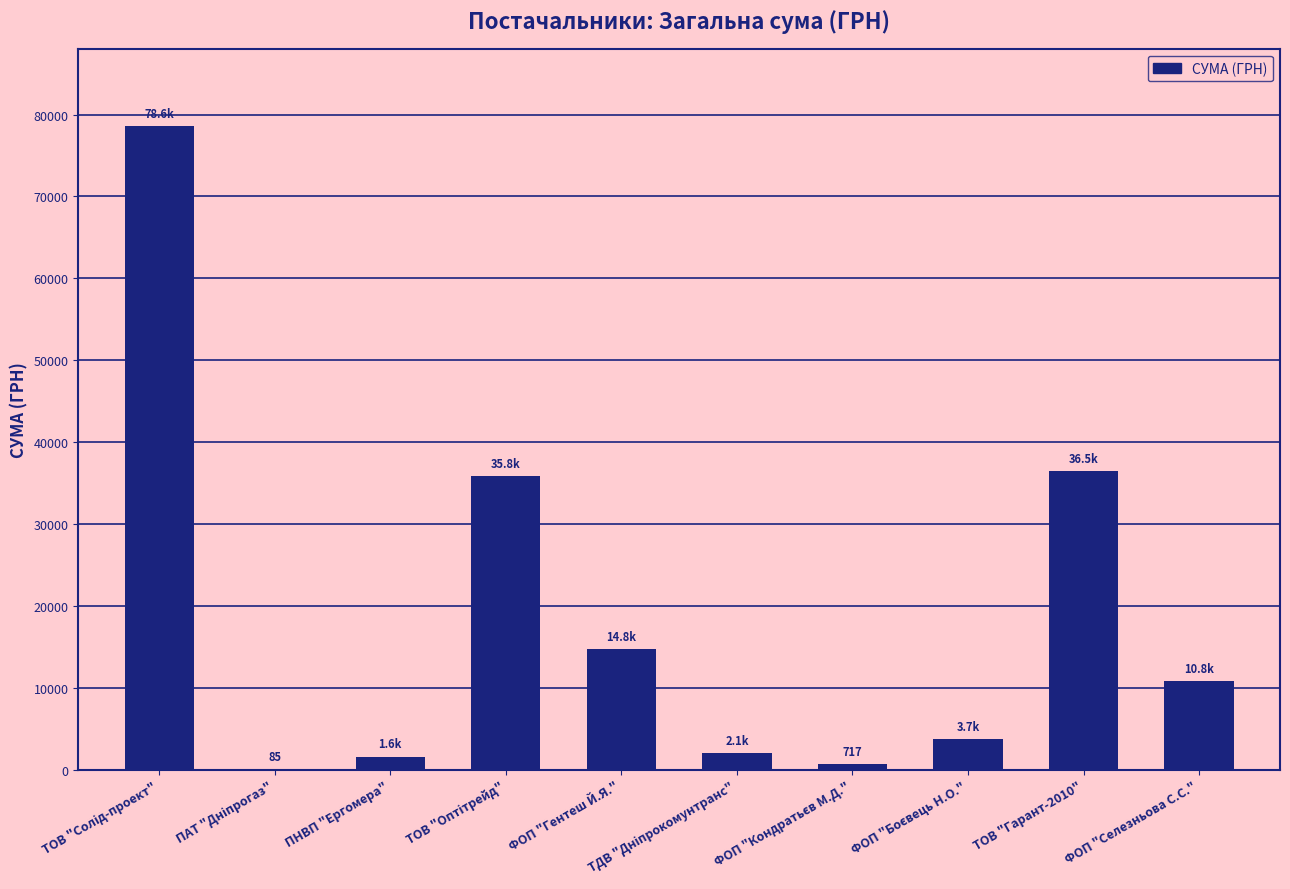

What is the ratio of the value at ТОВ "Гарант-2010" to the value at ФОП "Гентеш Й.Я."?

2.5